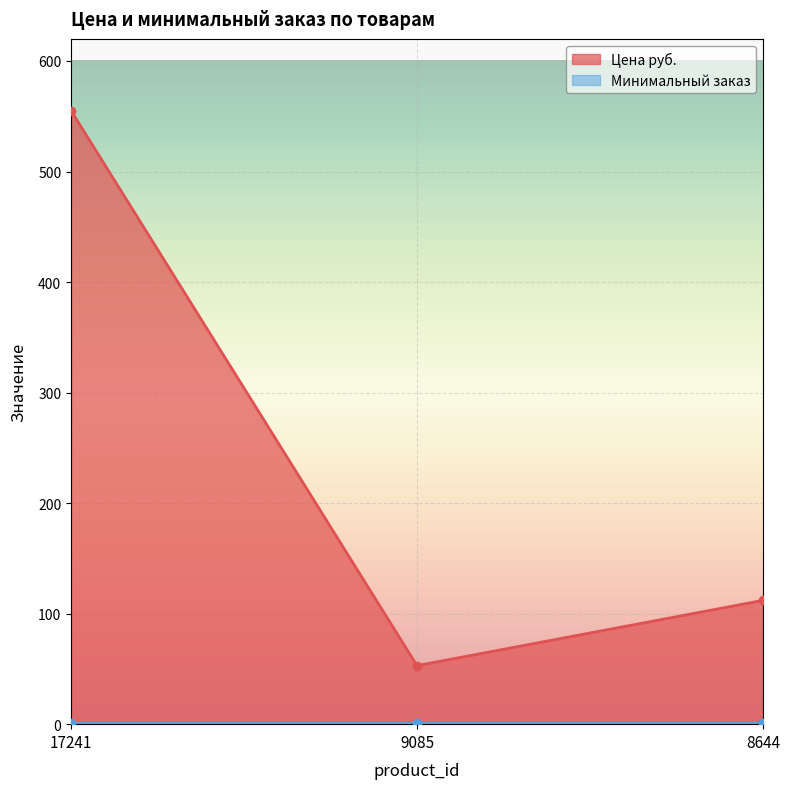

The value at 8644 is 112. True or false?

True